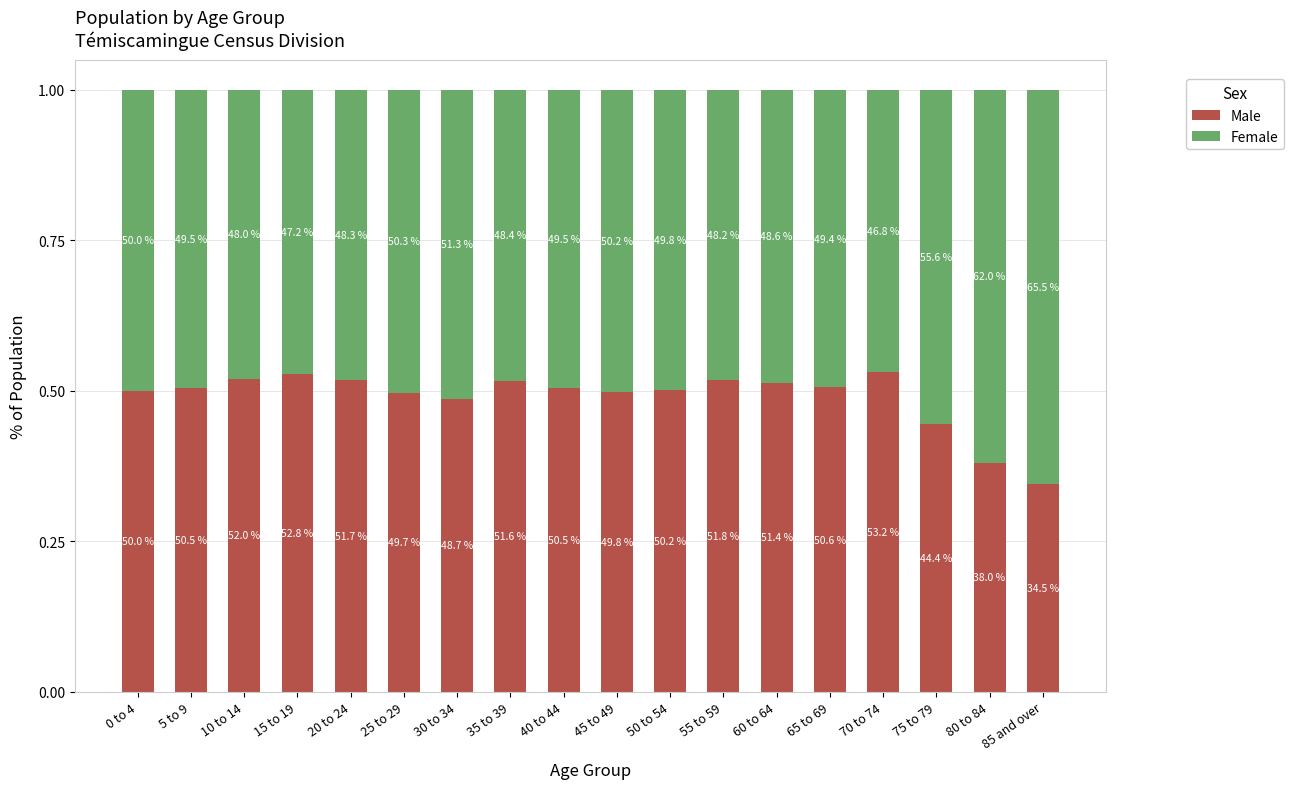

Between 20 to 24 and 75 to 79, which series saw the biggest shift?

Male